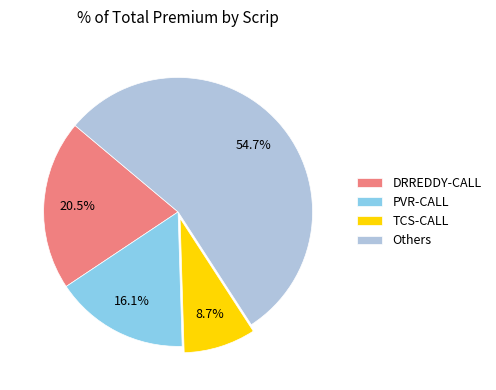

To the nearest percent, what is the difference between the largest and smallest slice percentages?

46%